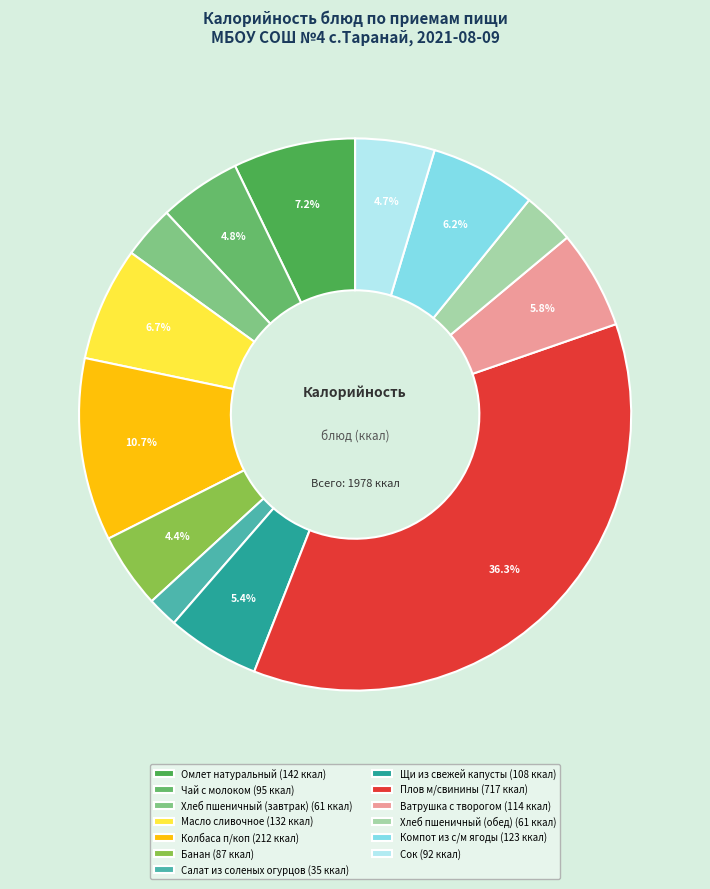

To the nearest percent, what is the difference between the largest and smallest slice percentages?

34%